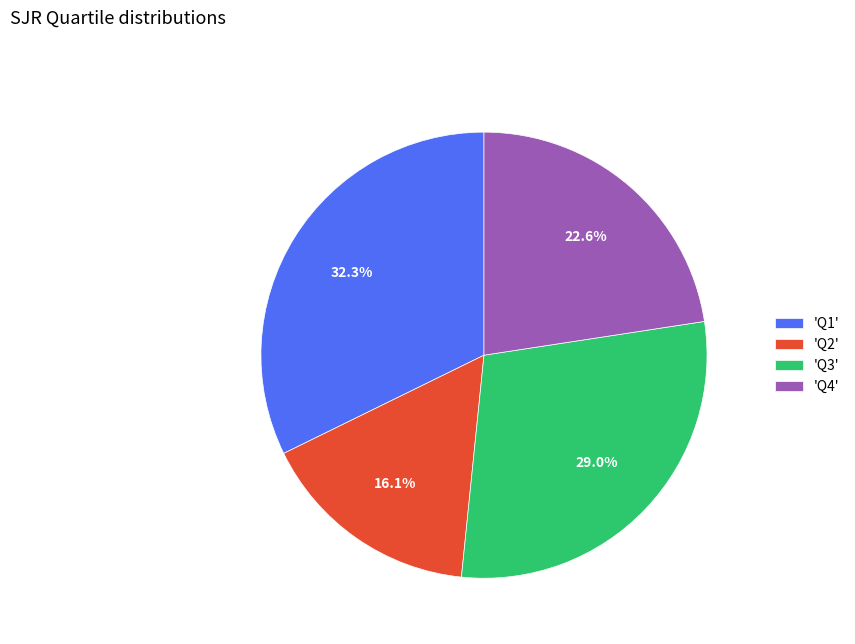

Rank the categories by value from highest to lowest.

'Q1', 'Q3', 'Q4', 'Q2'